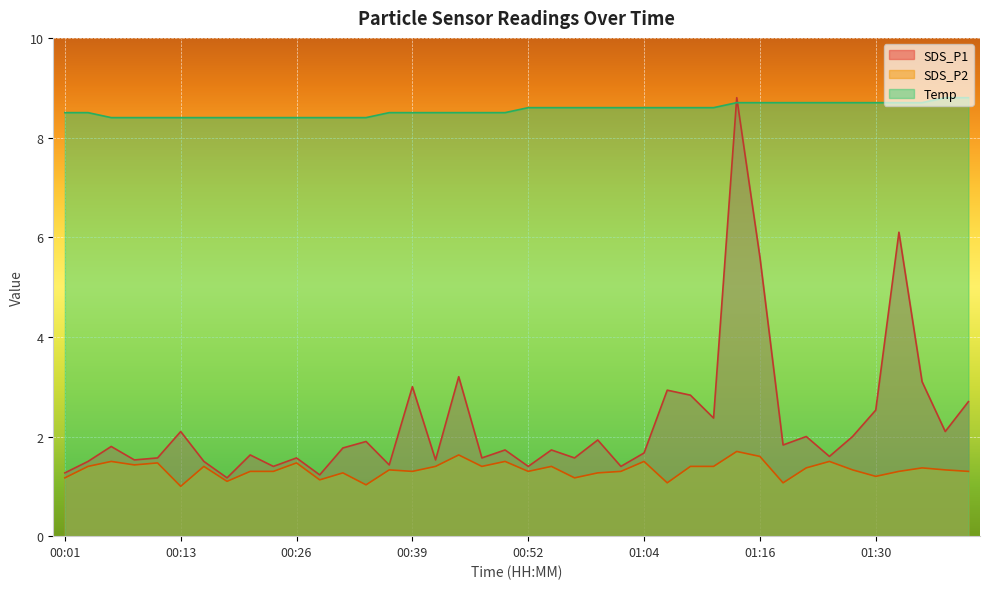

True or false: SDS_P1 and SDS_P2 cross at least once.

False